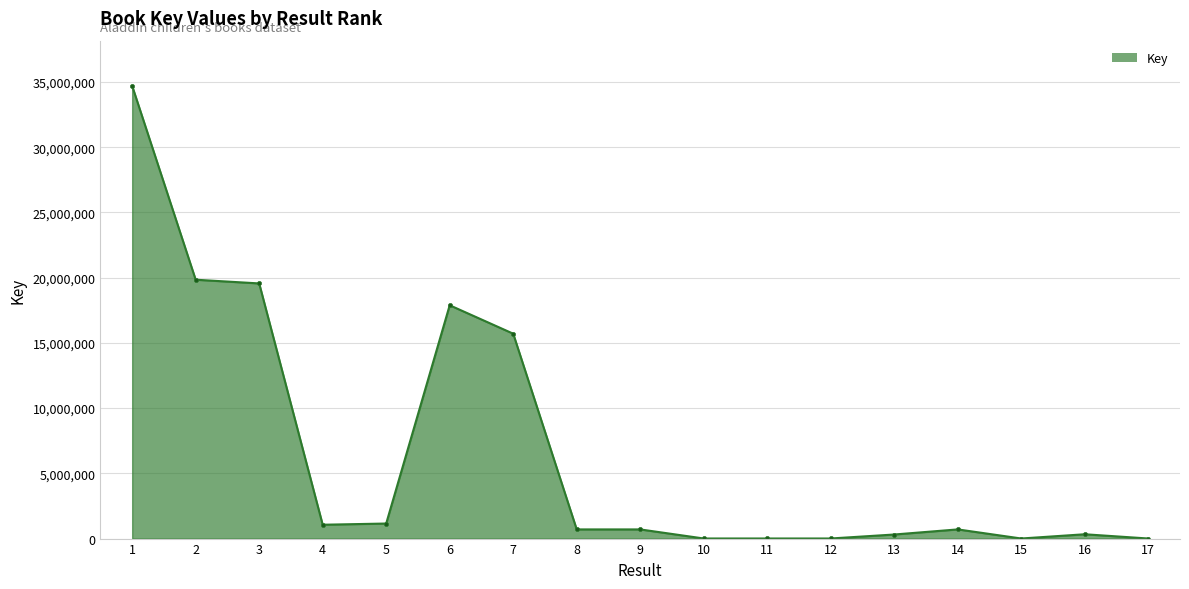

What is the greatest value displayed?

34696855